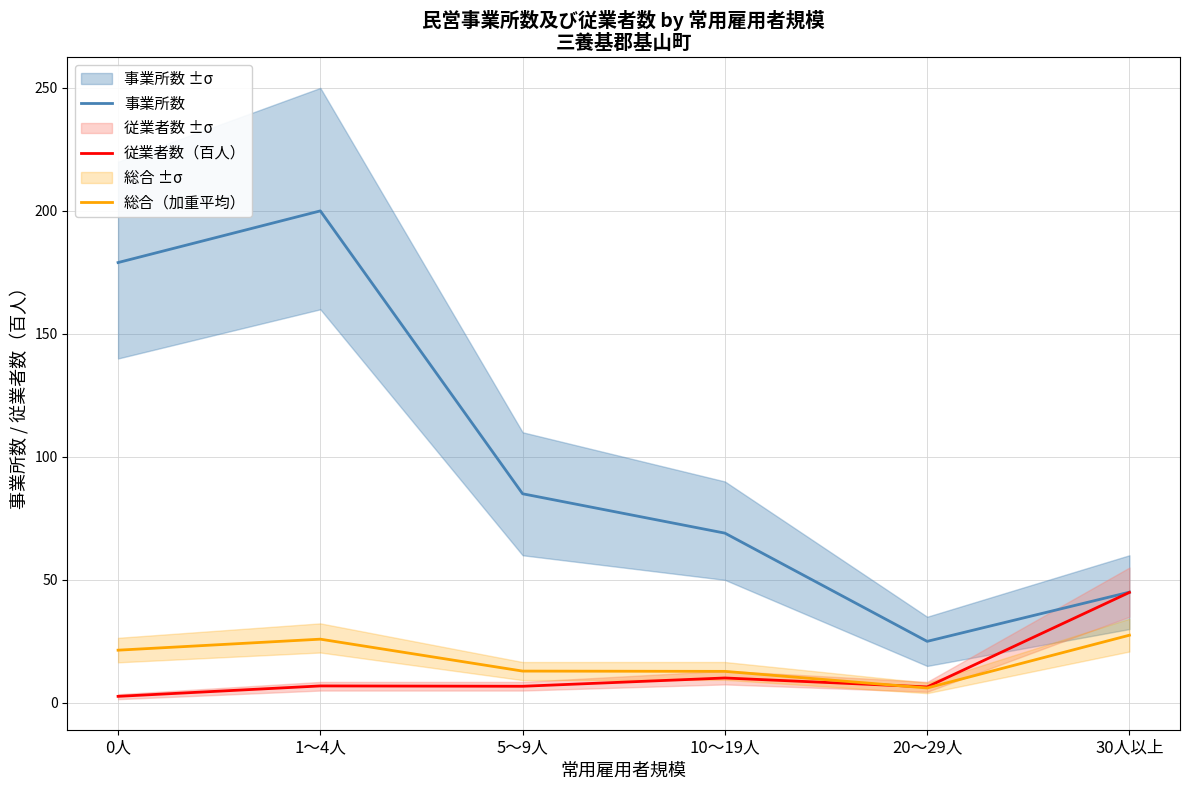

What is the difference between the 総合（加重平均） values at 1～4人 and 30人以上?

1.6